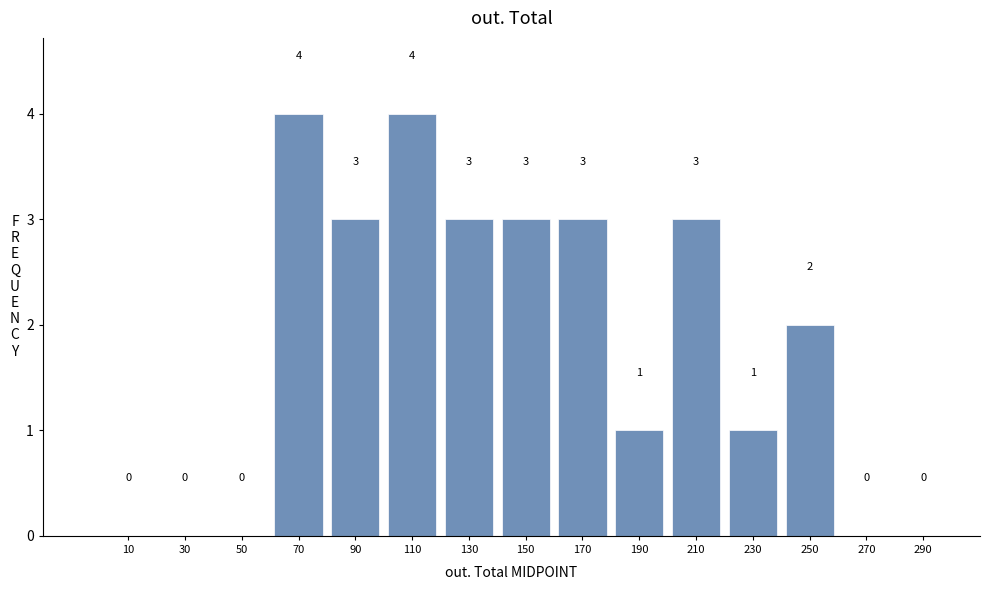

Reading left to right, list every bar in this chart as the range it spans on the x-axis followed by its height.

0 to 20: 0
20 to 40: 0
40 to 60: 0
60 to 80: 4
80 to 100: 3
100 to 120: 4
120 to 140: 3
140 to 160: 3
160 to 180: 3
180 to 200: 1
200 to 220: 3
220 to 240: 1
240 to 260: 2
260 to 280: 0
280 to 300: 0